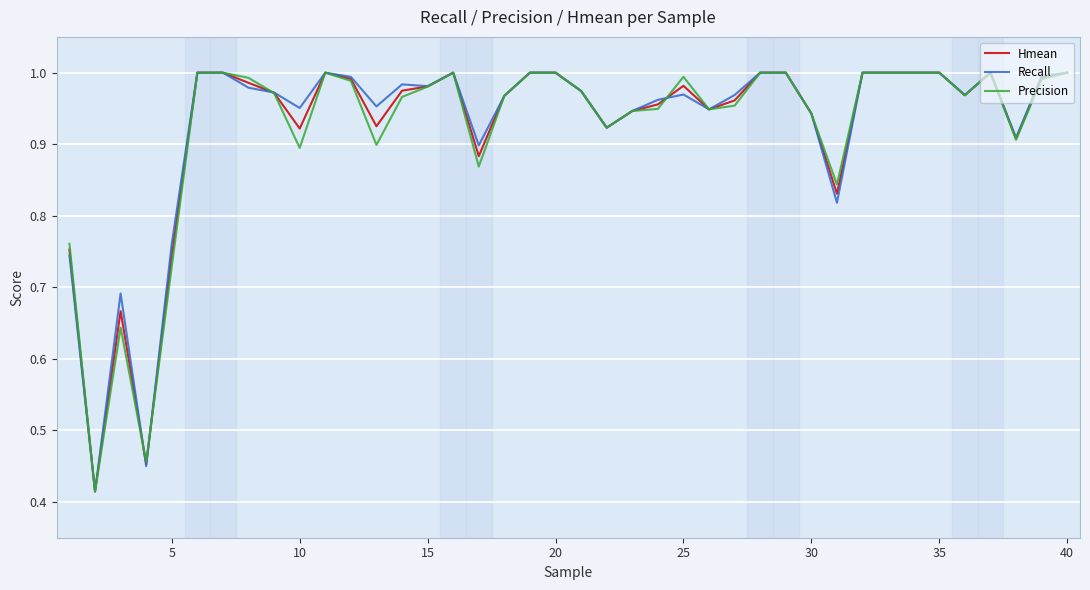

What is the value of the Precision point at the 34th from the left?

1.0